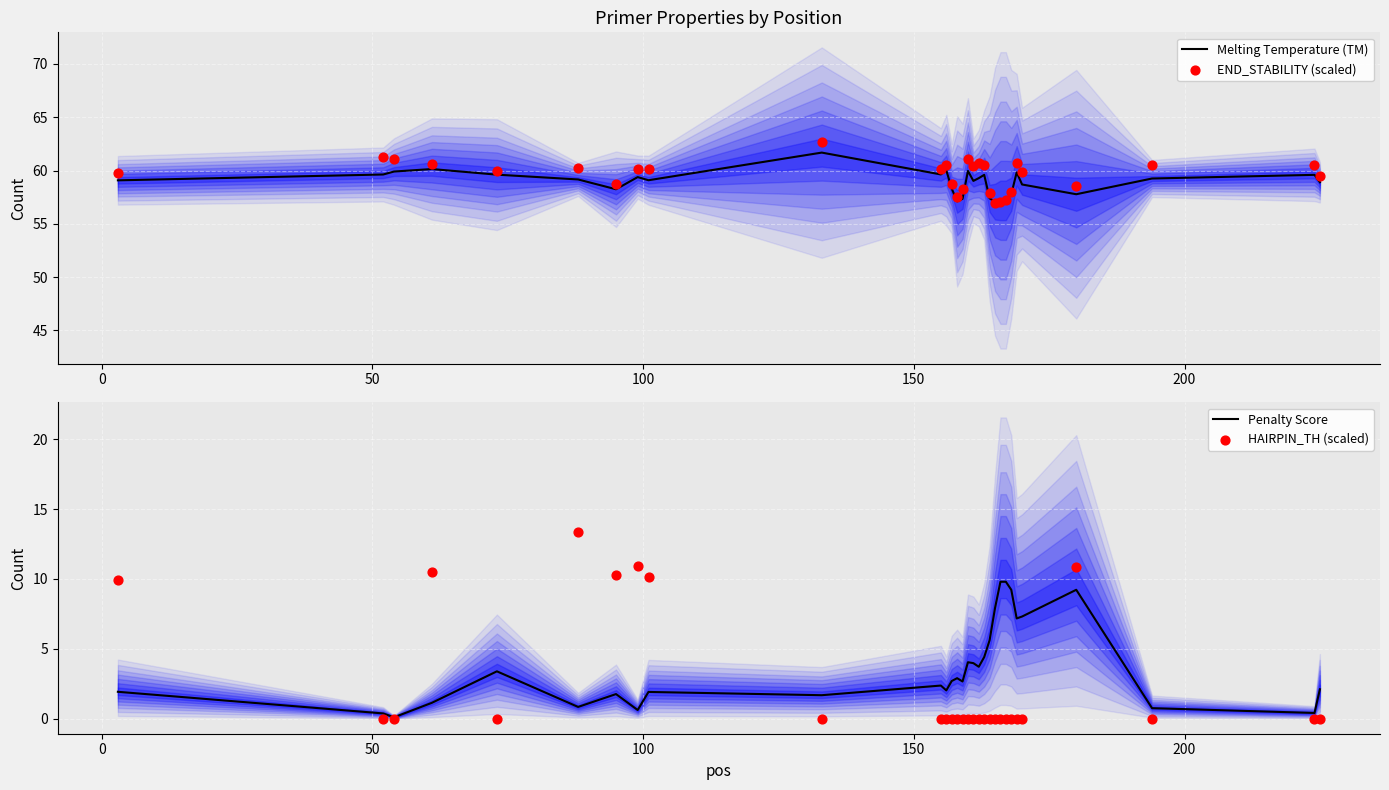

Which series has the largest total across all categories?

END_STABILITY (scaled)